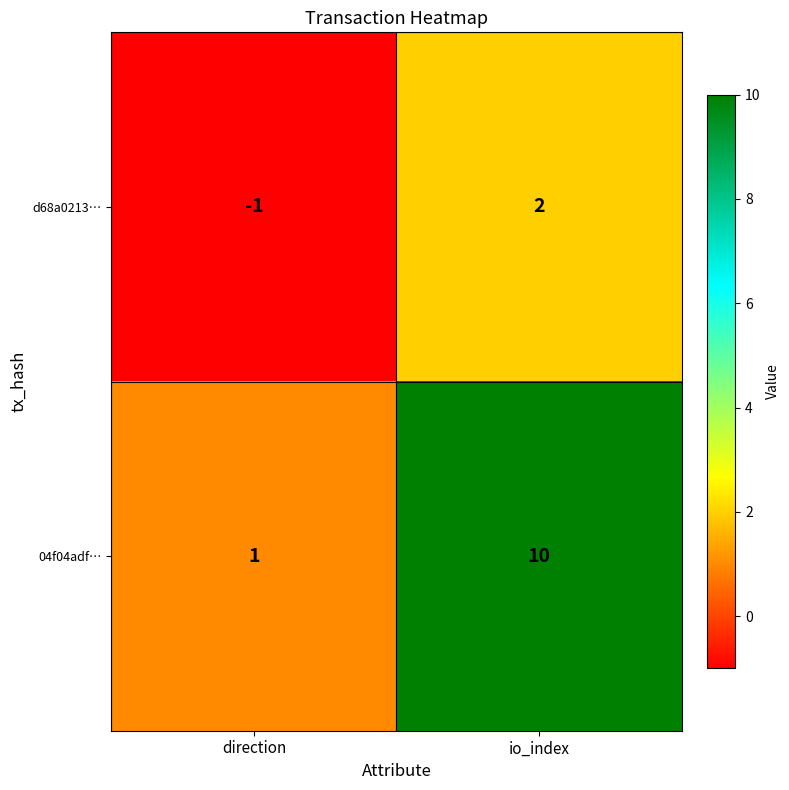

What is the approximate value of 04f04adf… at io_index?

10